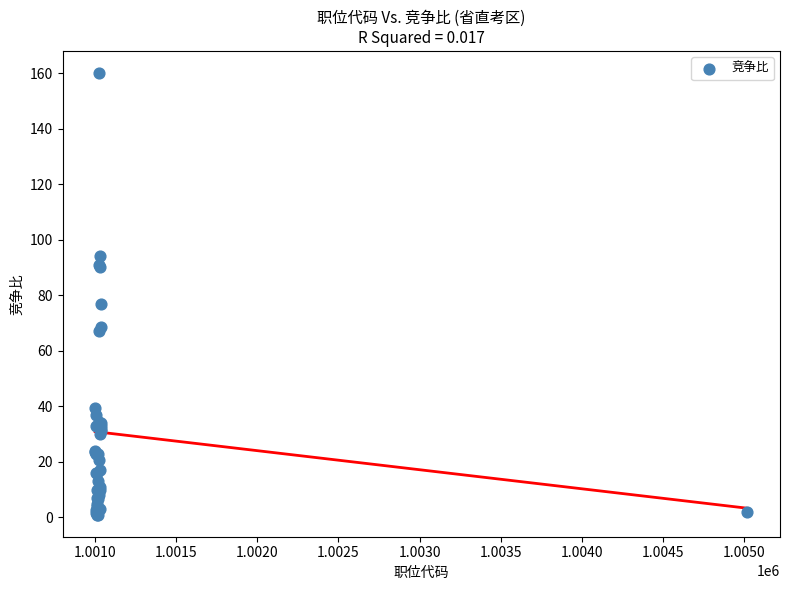

What Y value in the scatter plot is closest to 80?

77.0